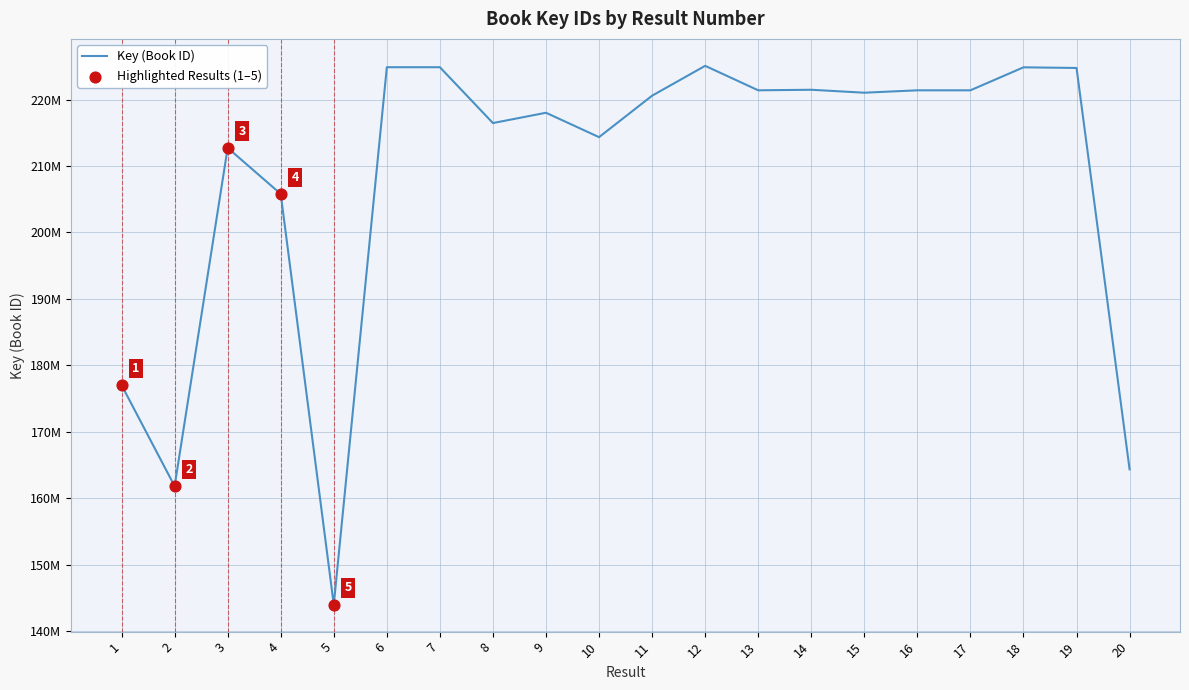

Approximately how many times larger is the value at 17 compared to 18?

1.0